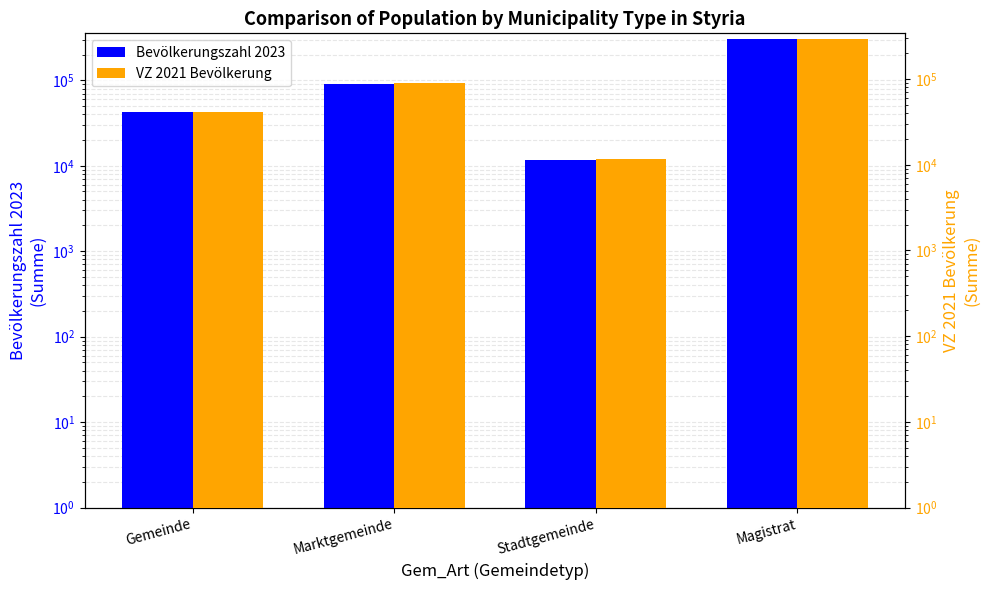

Rank the series at Gemeinde from highest to lowest value.

Bevölkerungszahl 2023, VZ 2021 Bevölkerung